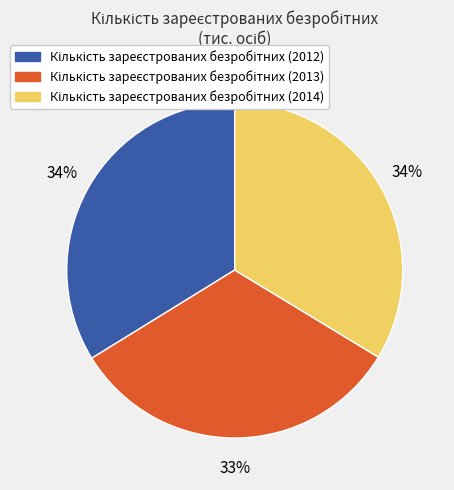

To the nearest percent, what is the difference between the largest and smallest slice percentages?

1%